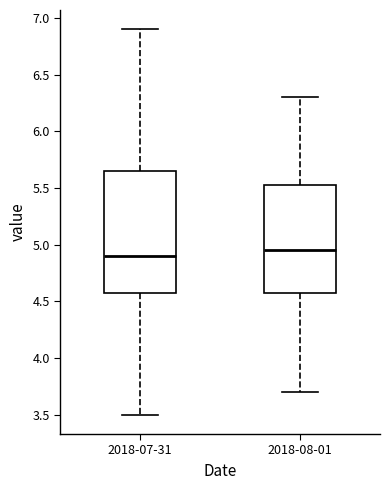

Reading left to right, transcribe this box plot: for each box, give where its median line is, the range the box spans, and where its two whiskers end, as read against the y-axis. The values are not printed on the chart, so give them approximately, as read against the axis.

2018-07-31: median 4.90, box 4.60 to 5.65, whiskers 3.50 to 6.90
2018-08-01: median 4.95, box 4.60 to 5.55, whiskers 3.70 to 6.30